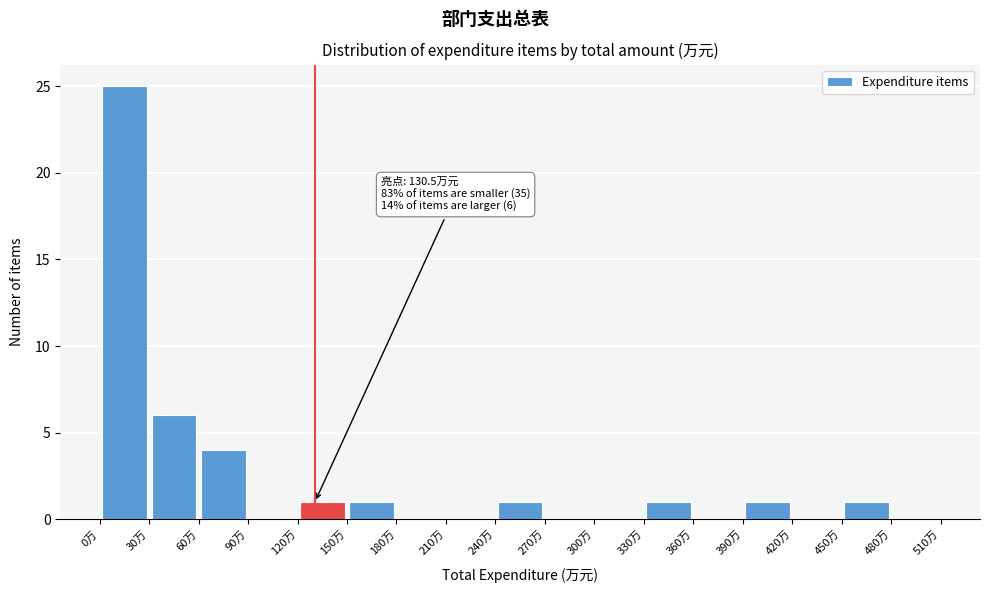

Over which range of the x-axis is the bar tallest?

0 to 30